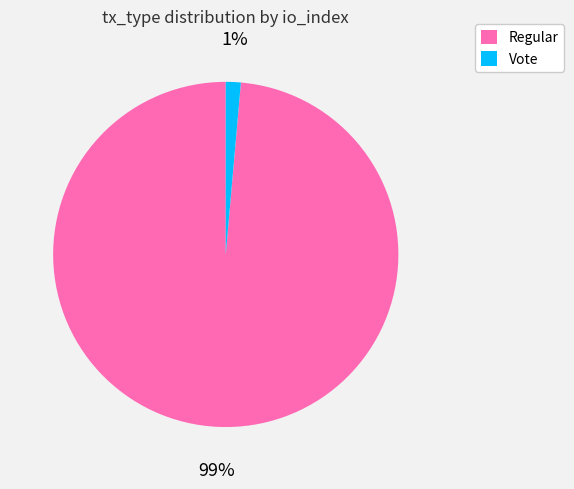

How many segments does this pie chart have?

2